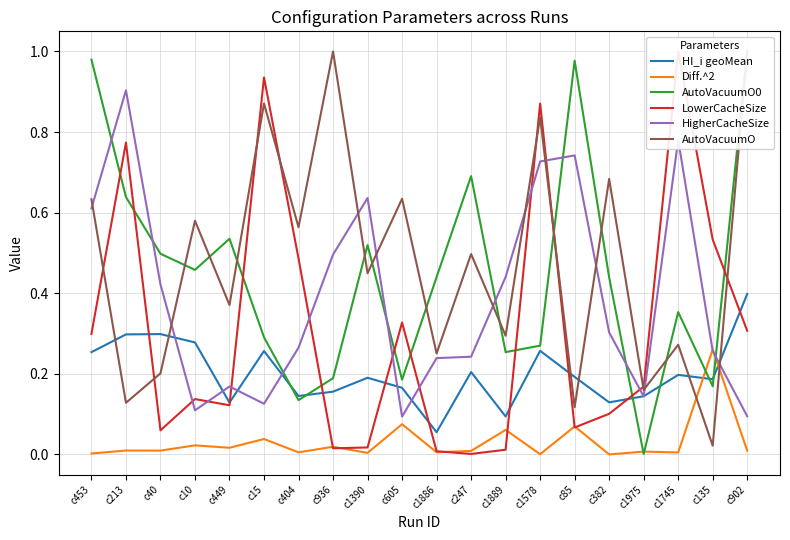

List the labels in order of AutoVacuumO0 value, smallest first.

c1975, c404, c135, c605, c936, c1889, c1578, c15, c1745, c382, c1886, c10, c40, c1390, c449, c213, c247, c85, c453, c902